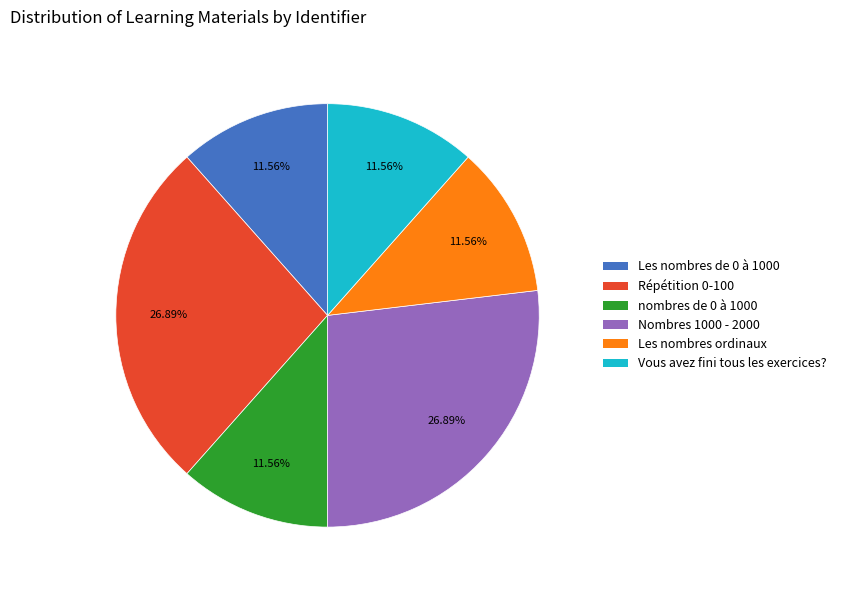

Count the number of slices in the pie.

6